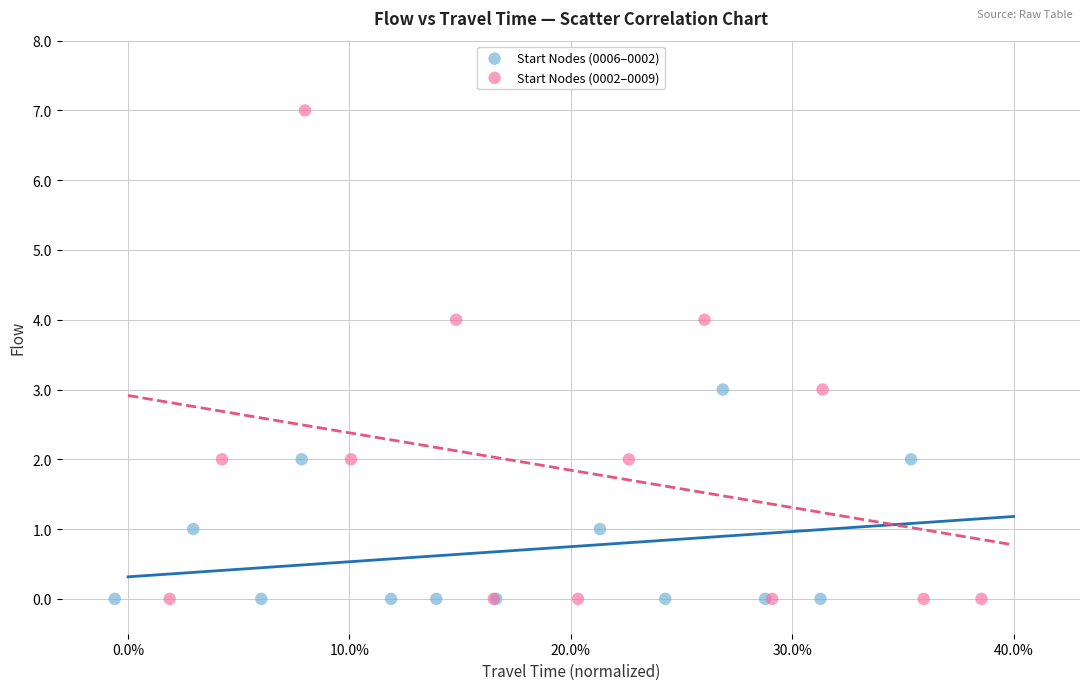

Which series reaches the maximum Y coordinate?

Start Nodes (0002–0009)